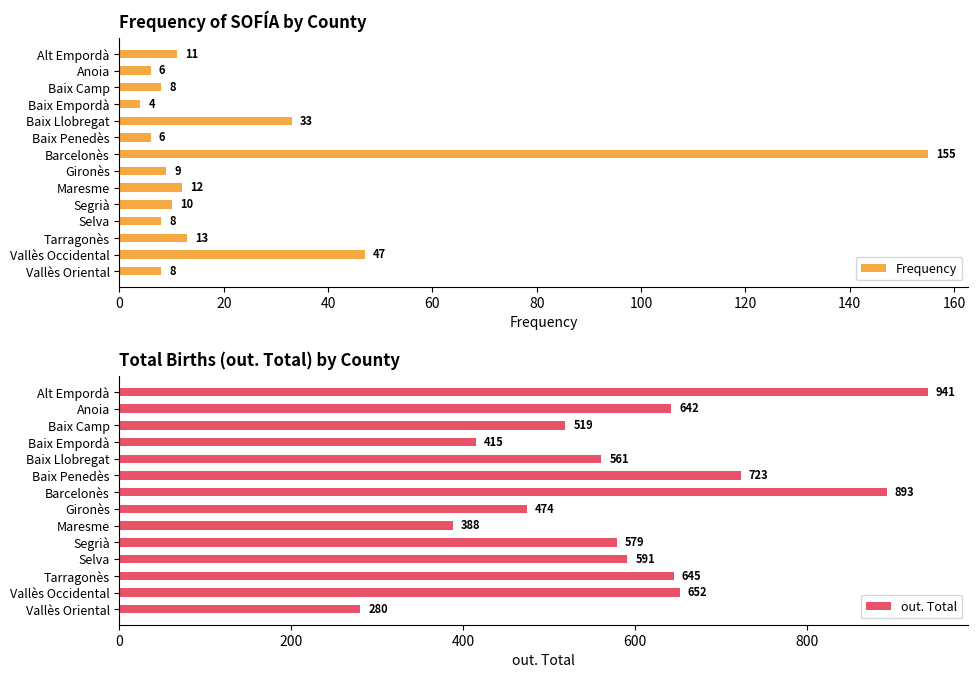

Is it true that Frequency equals 13 at Tarragonès?

True